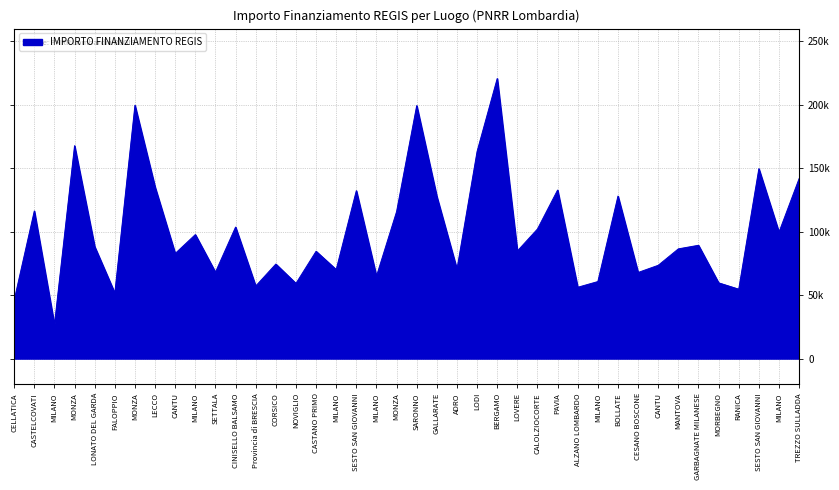

The value at LOVERE is 84744.5. True or false?

True